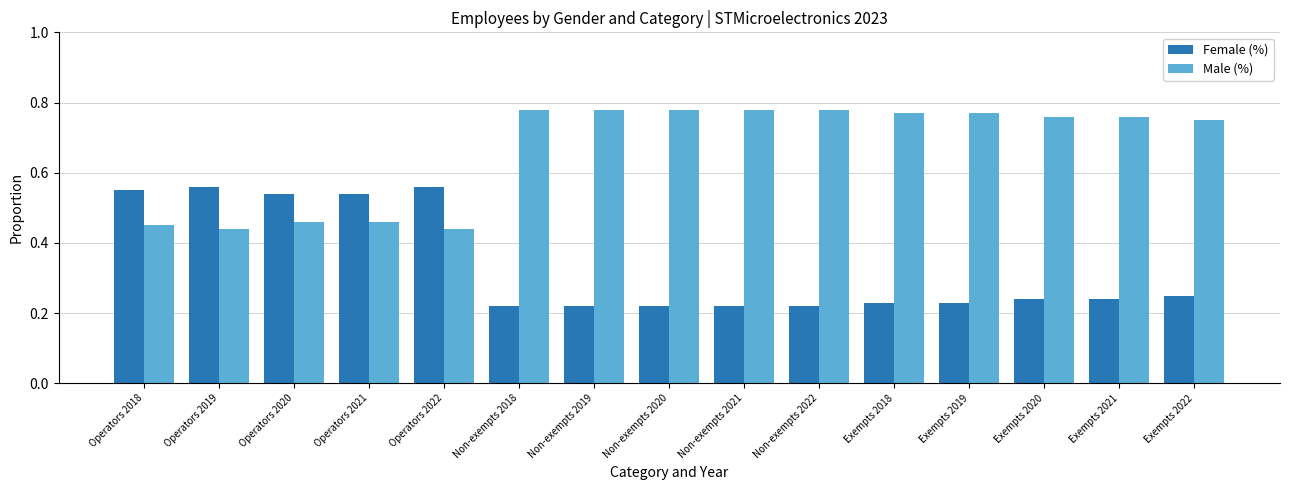

Does the chart contain stacked bars?

No